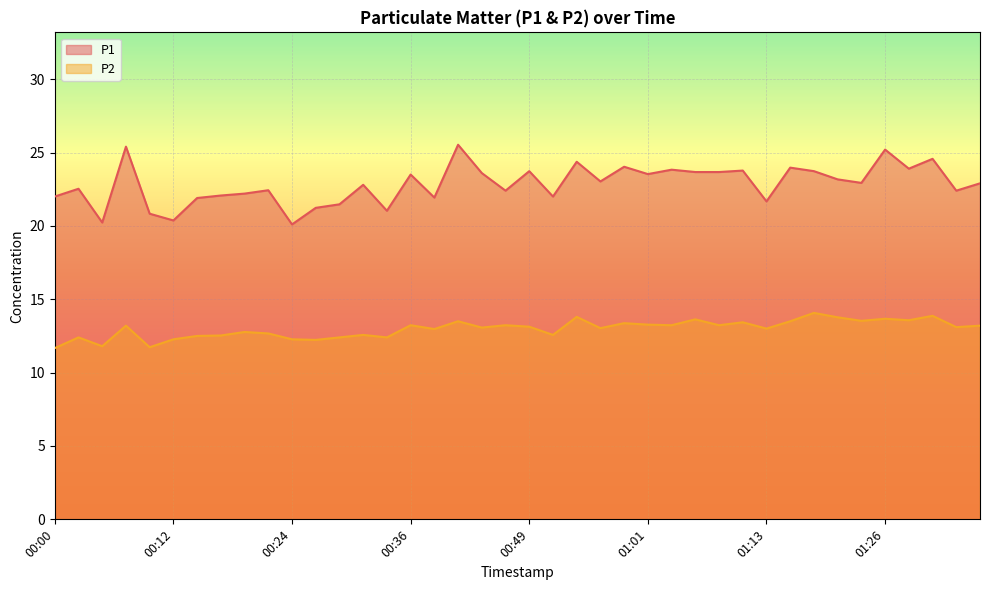

Count the number of data series in this chart.

2